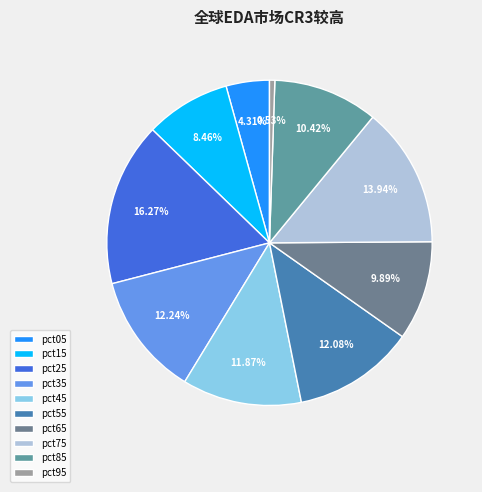

To the nearest percent, what percentage of the pie is pct65?

10%